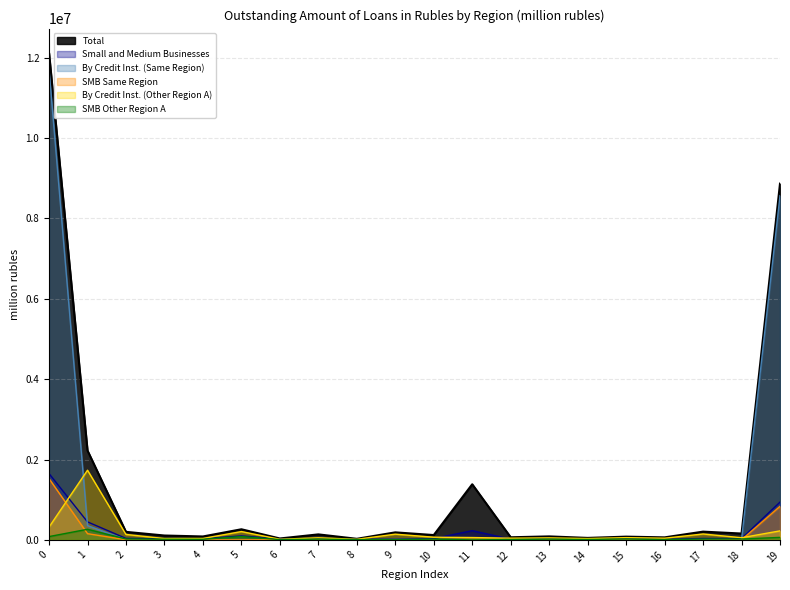

The value of Total at 1 is 2223140. True or false?

True